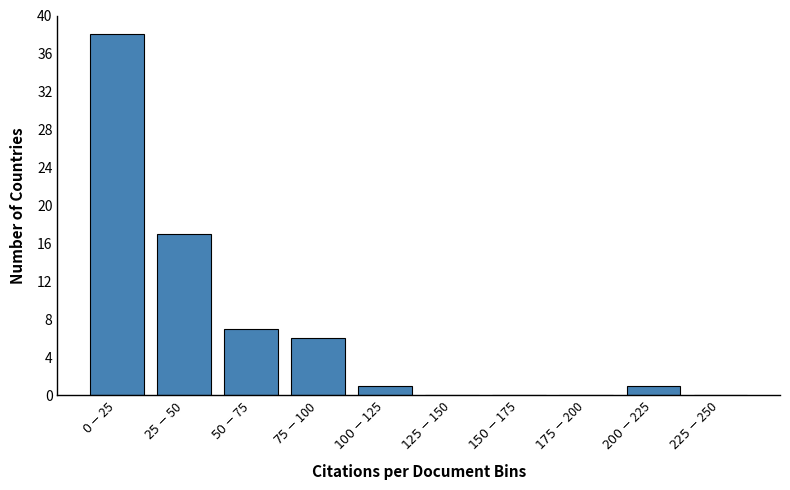

What is the maximum value shown in the chart?

38